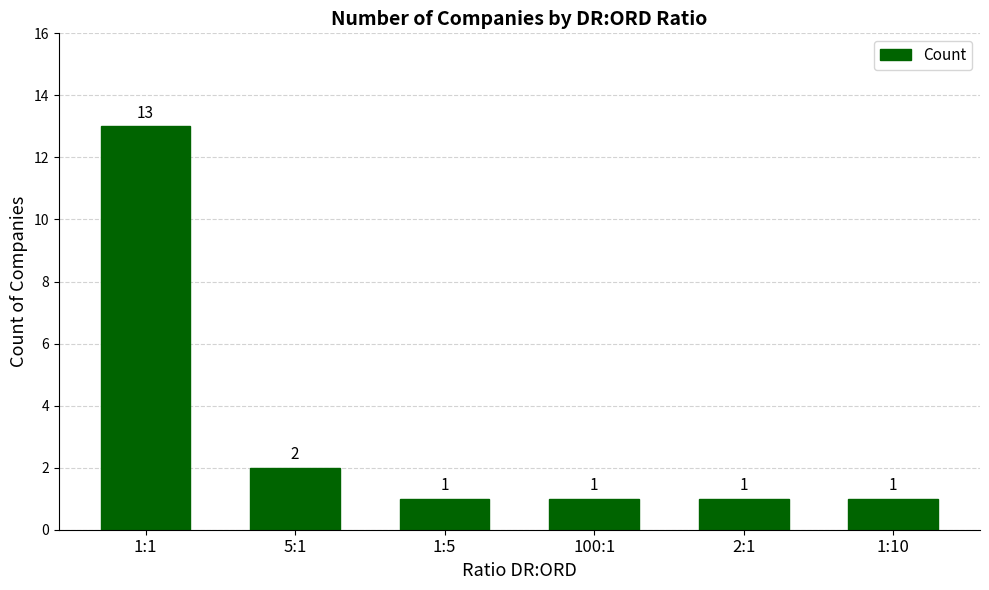

Which has a higher value, 1:5 or 5:1?

5:1